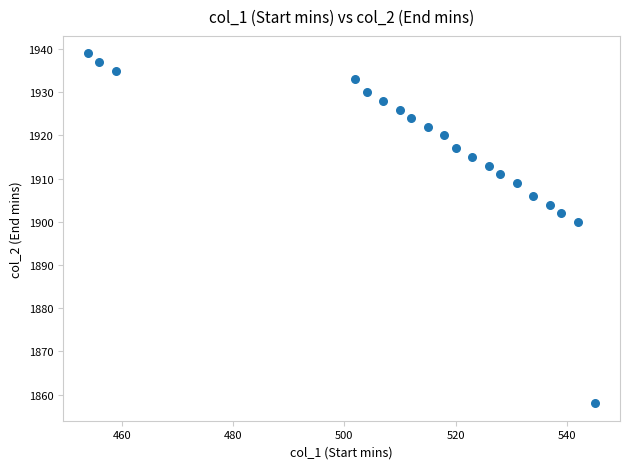

What Y value in the scatter plot is closest to 1898?

1900